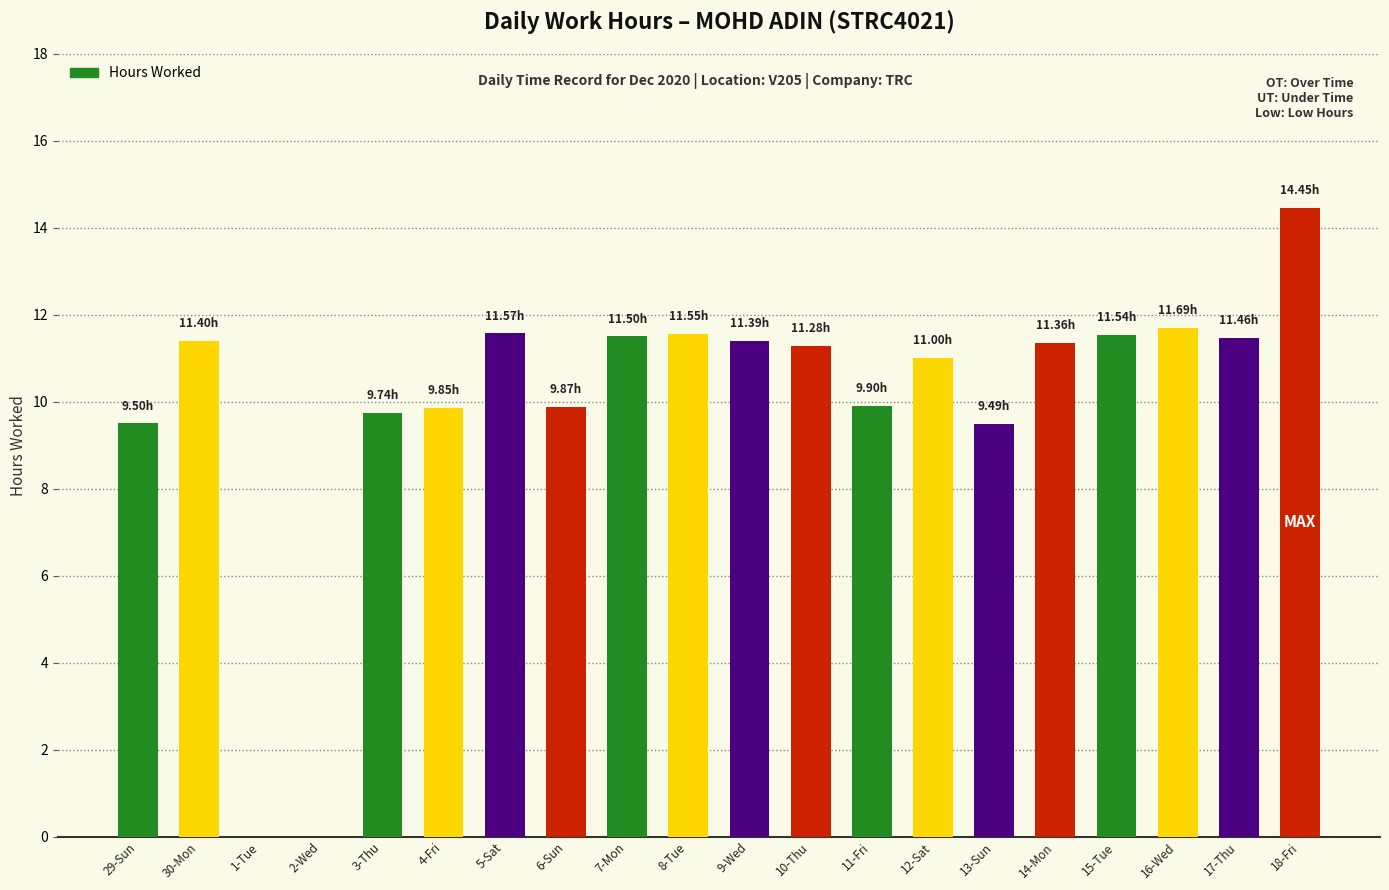

Approximately how many times larger is the value at 16-Wed compared to 14-Mon?

1.0